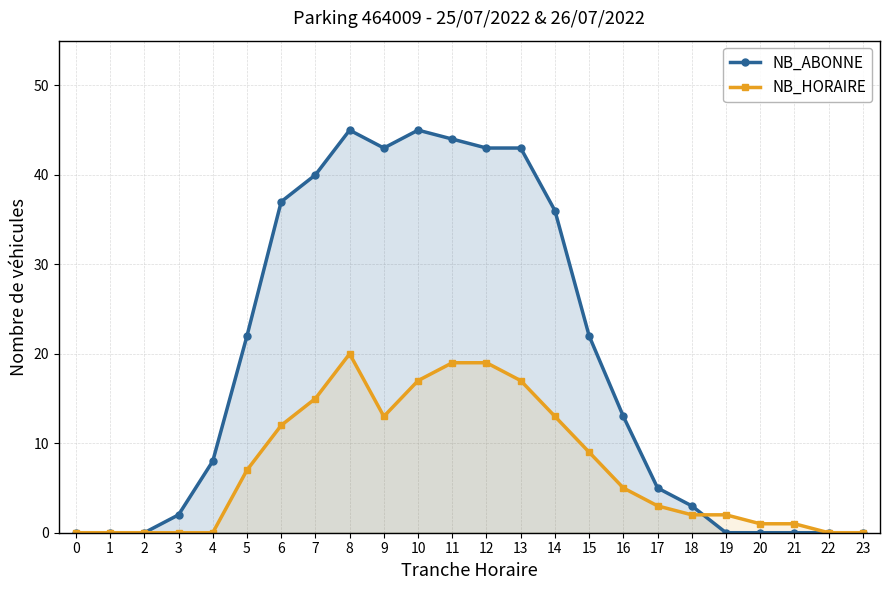

Which series changed the most between 2 and 10?

NB_ABONNE